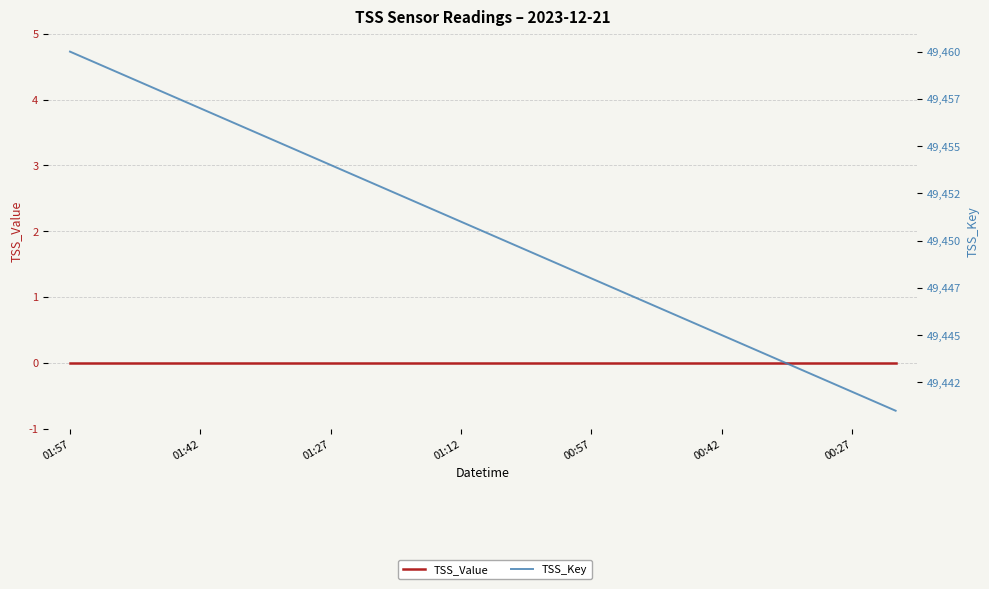

At which label does TSS_Value reach its minimum?

01:57